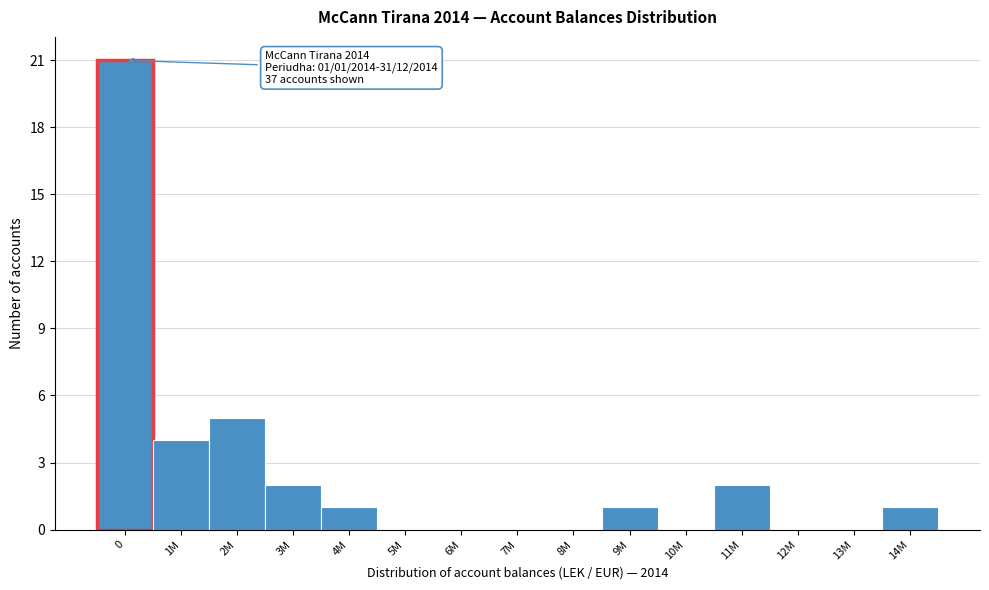

Reading right to left, what are all the values shown in this chart?

14M=1	13M=0	12M=0	11M=2	10M=0	9M=1	8M=0	7M=0	6M=0	5M=0	4M=1	3M=2	2M=5	1M=4	0=21